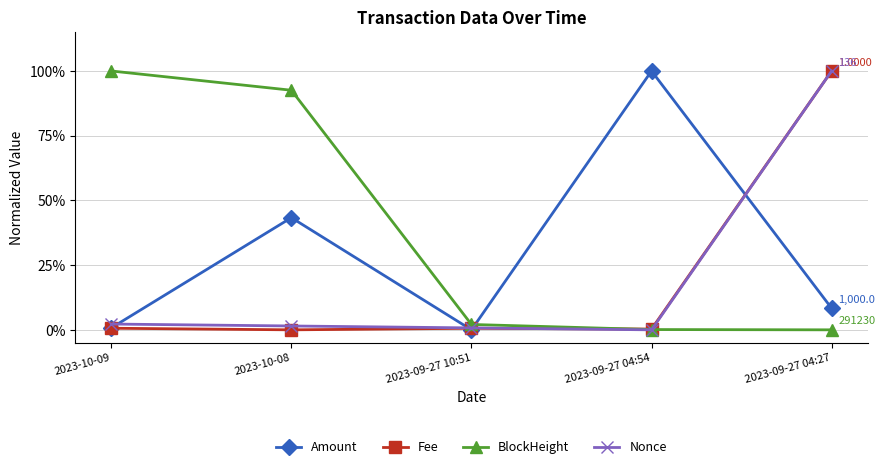

At which category does Amount reach its first local peak?

2023-10-08